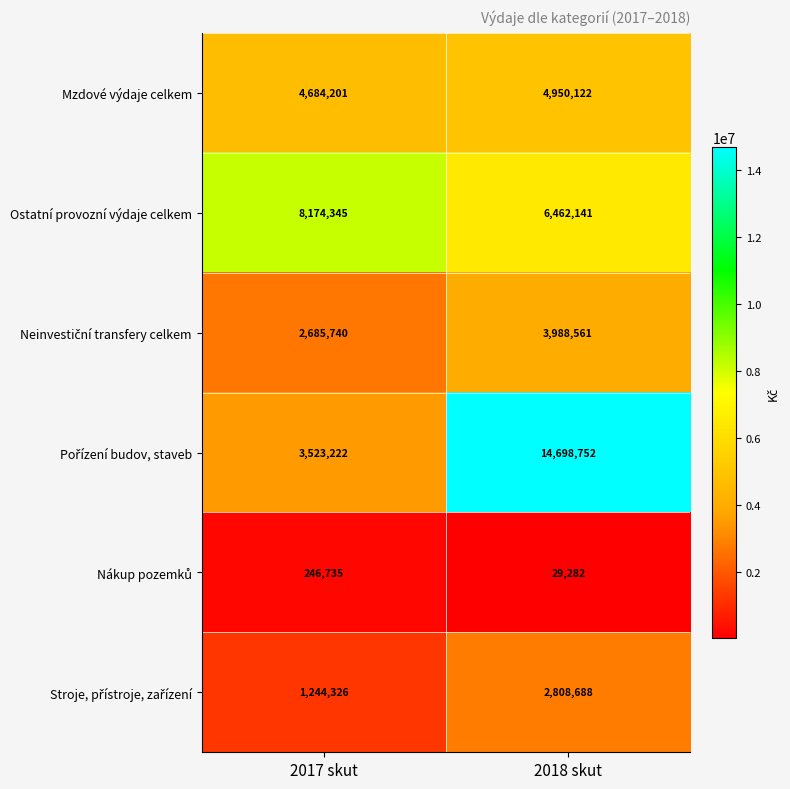

Where is Mzdové výdaje celkem nearest to the value 4817161?

2017 skut